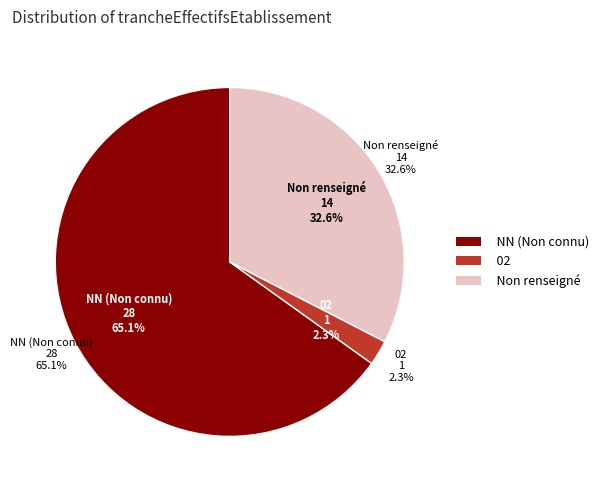

Which slice represents more than half of the pie?

NN